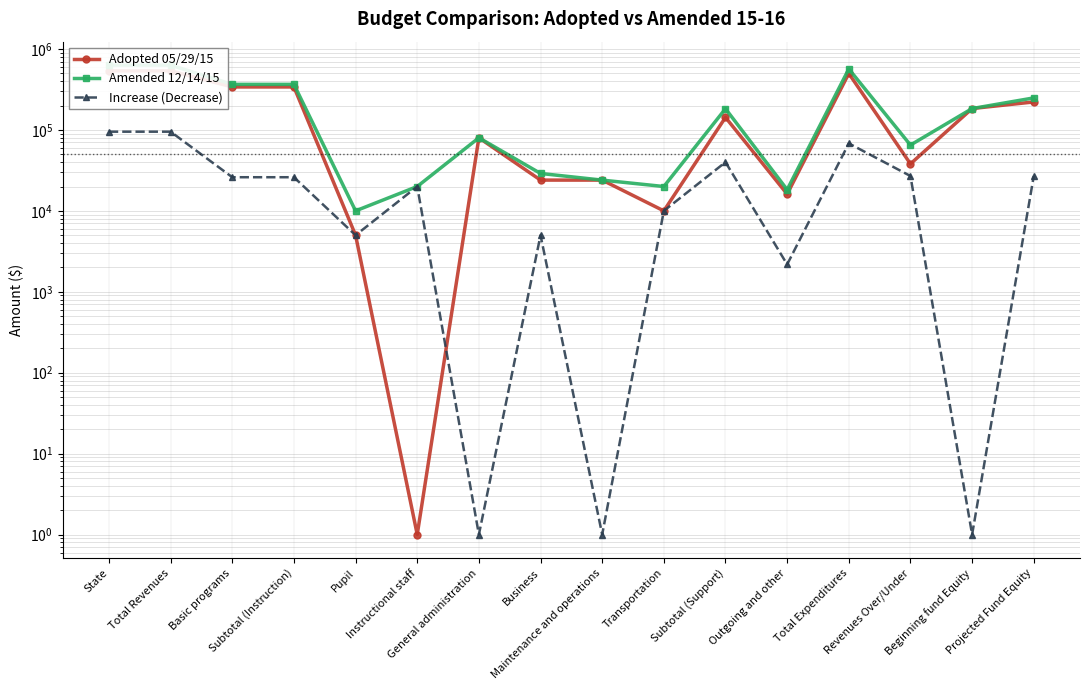

What is the lowest value of the Increase (Decrease) series?

1